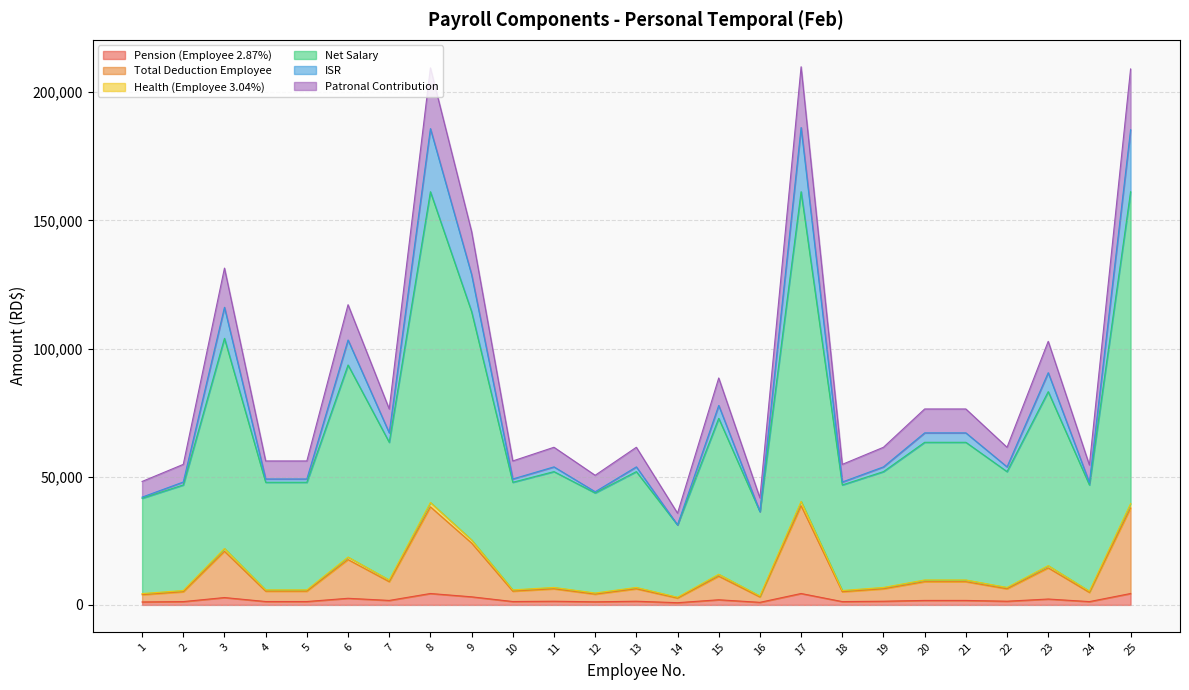

Does the chart display data point markers on the line(s)?

No